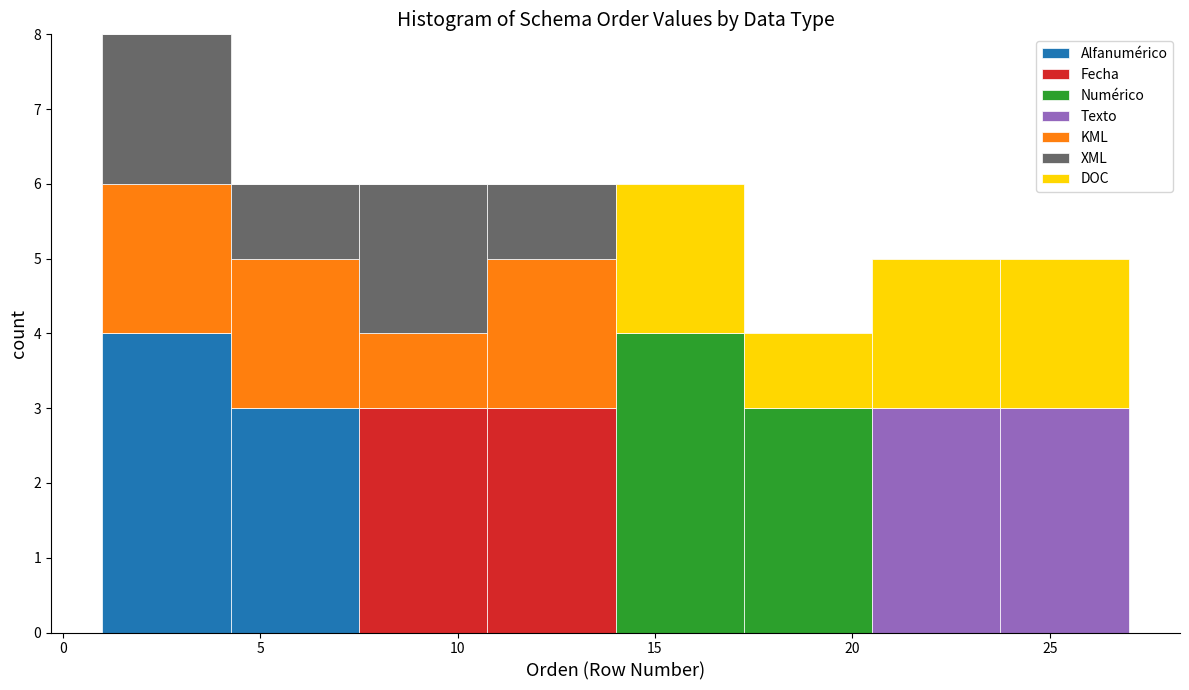

Which range on the x-axis has the tallest stacked bar (by total height)?

1.00 to 4.25